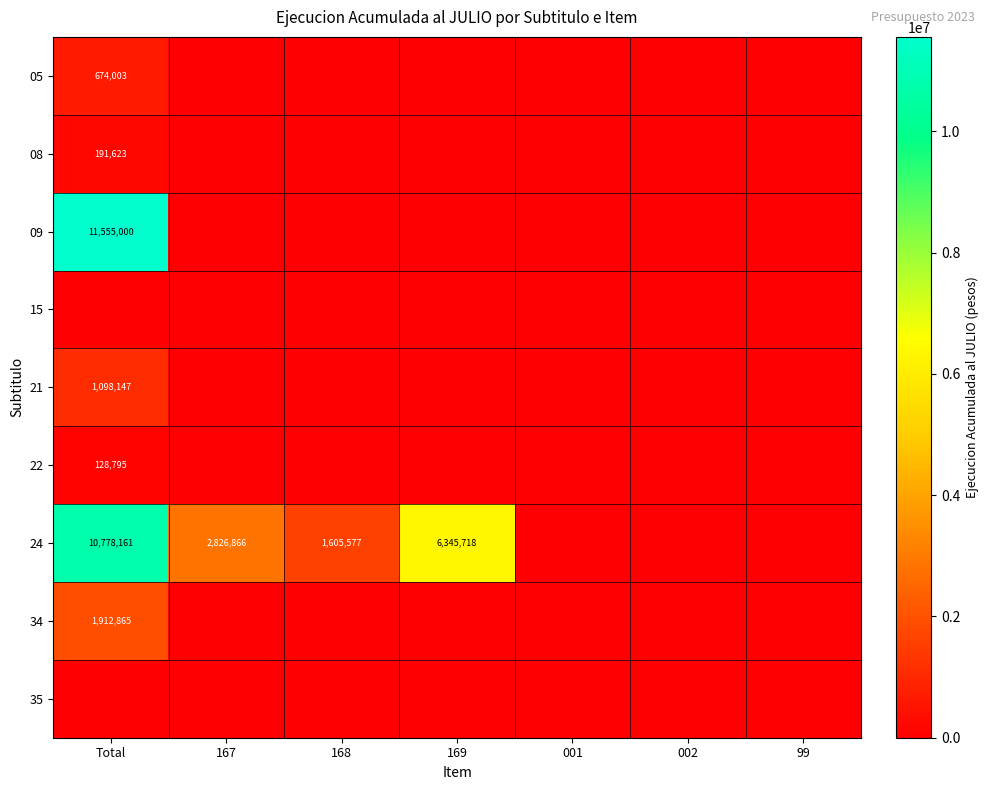

What is the total value across all series at 168?

1605577